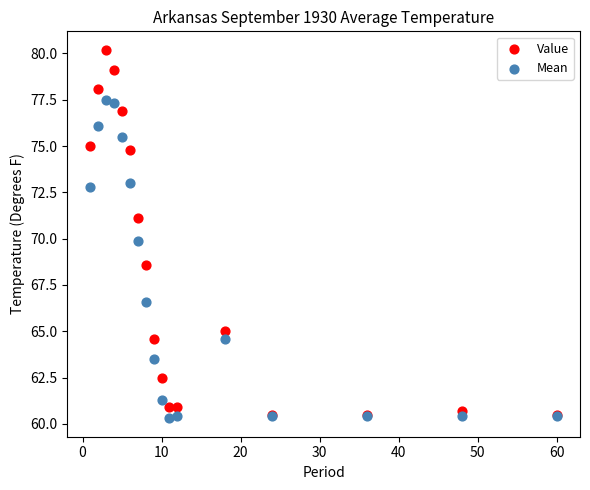

In the Mean series, what Y value is closest to 68?

66.6